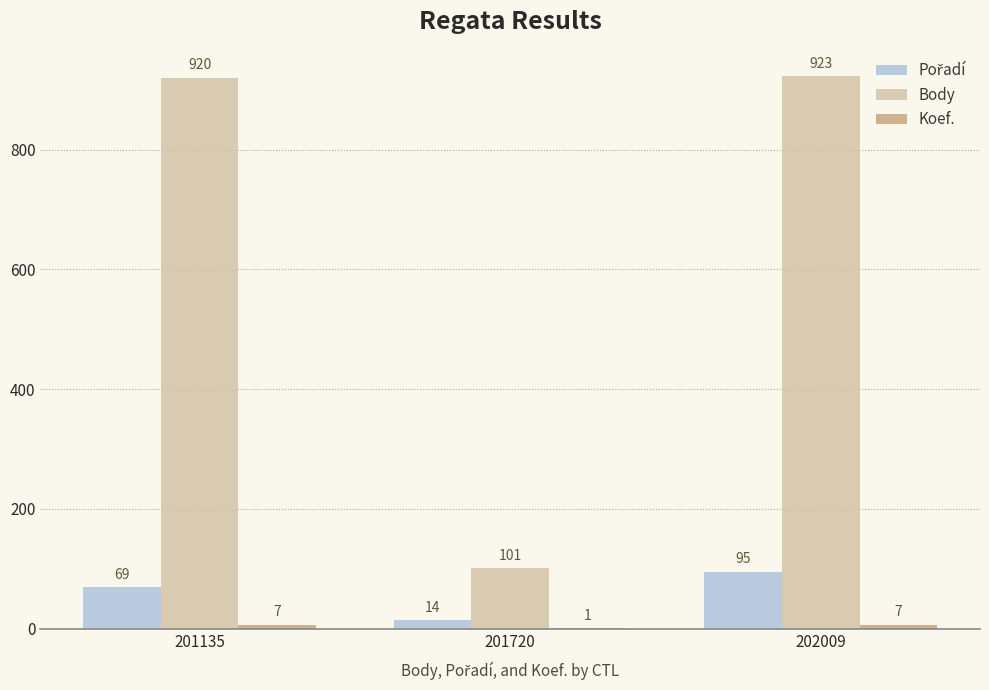

What is the total value across all series at 201720?

116